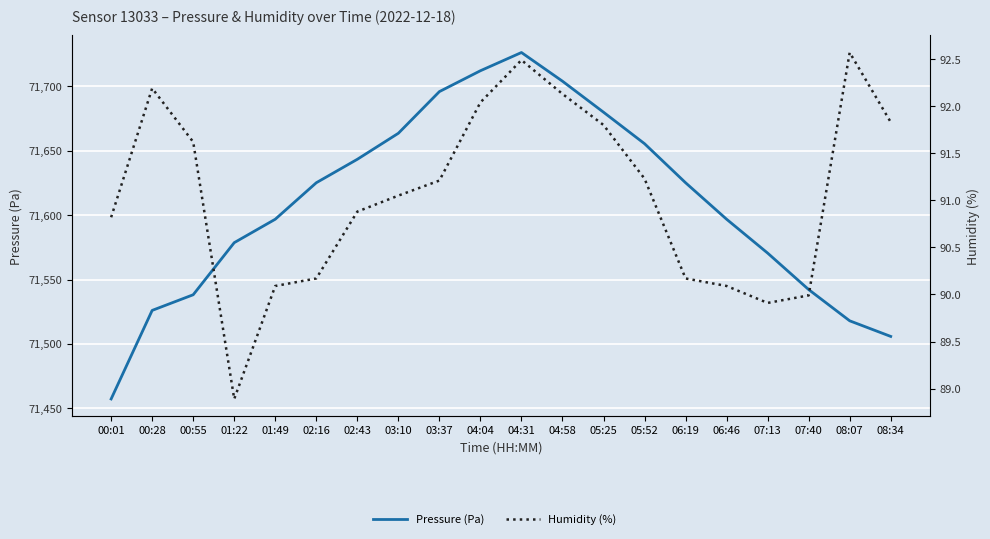

Which series has the largest total across all categories?

Pressure (Pa)